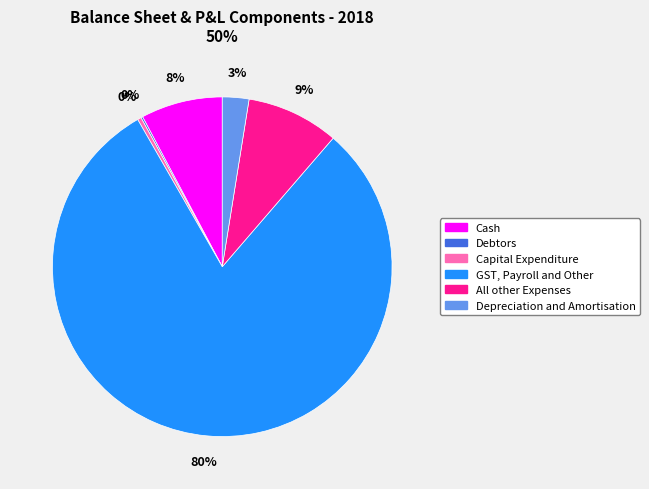

What percentage is the All other Expenses slice, to the nearest percent?

9%